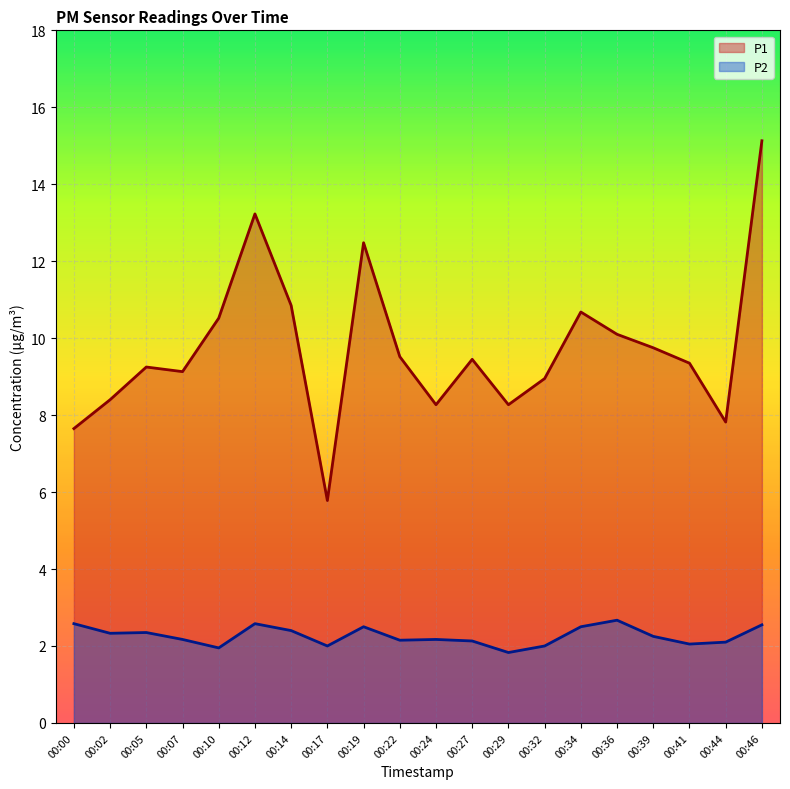

Is it true that P1 equals 8.9 at 00:32?

True